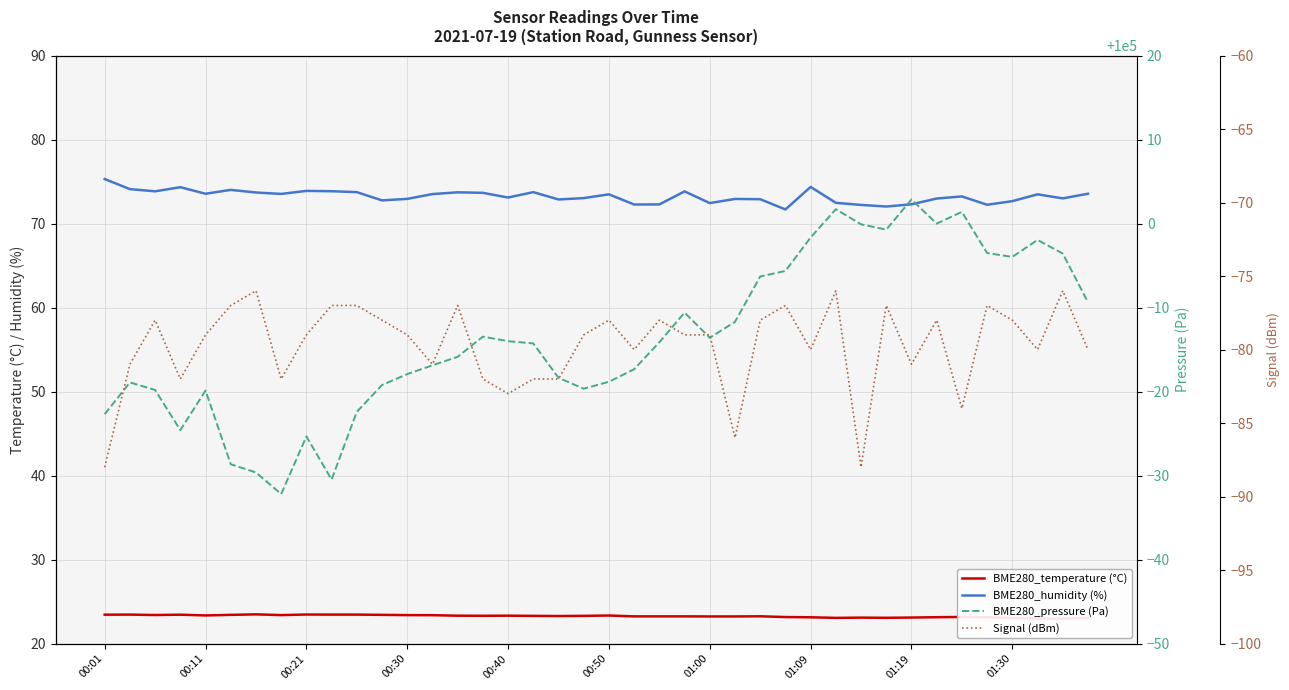

How many data points in BME280_temperature (°C) are above 23?

38